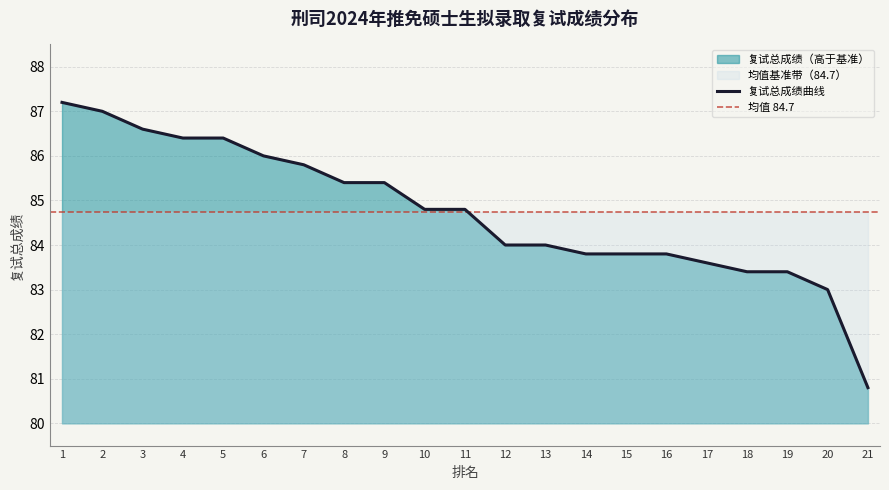

Reading left to right, what are all the values shown in this chart?

1=87.2	2=87.0	3=86.6	4=86.4	5=86.4	6=86.0	7=85.8	8=85.4	9=85.4	10=84.8	11=84.8	12=84.0	13=84.0	14=83.8	15=83.8	16=83.8	17=83.6	18=83.4	19=83.4	20=83.0	21=80.8